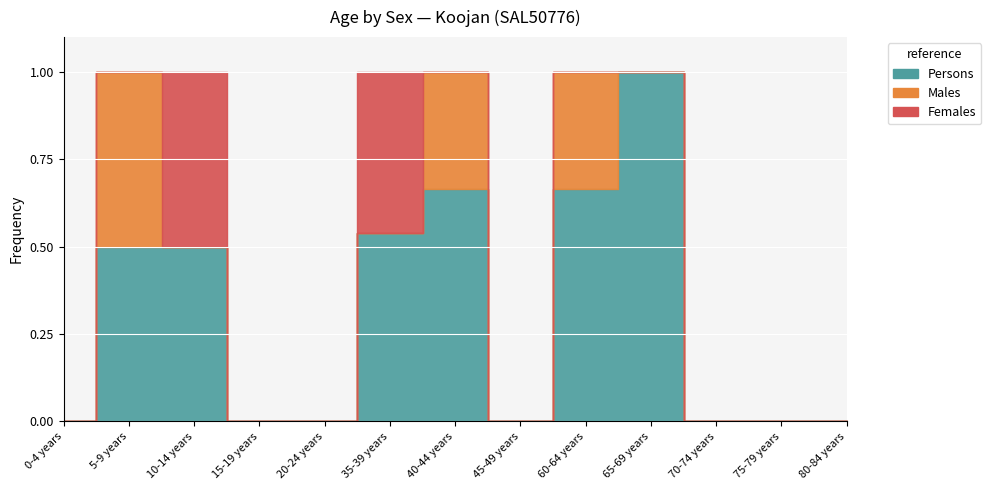

How many lines are shown in the chart?

3